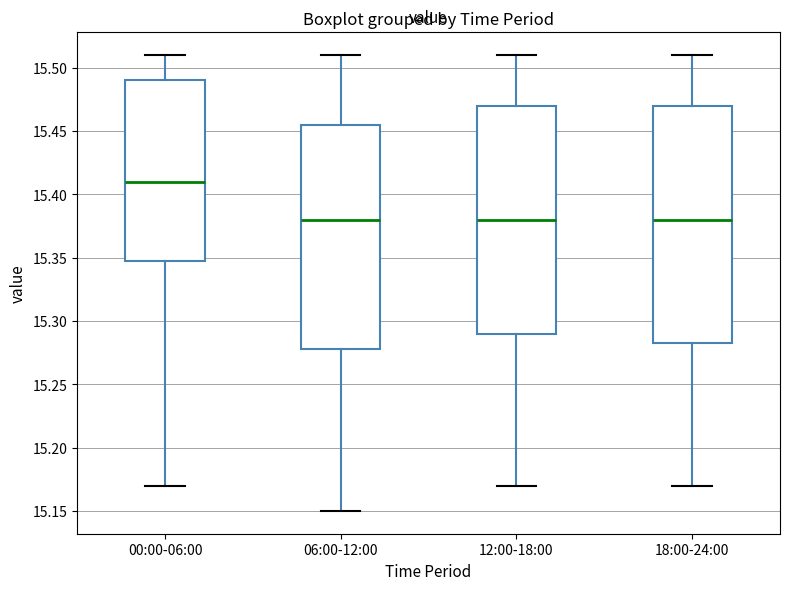

Which box's median line is the highest?

00:00-06:00